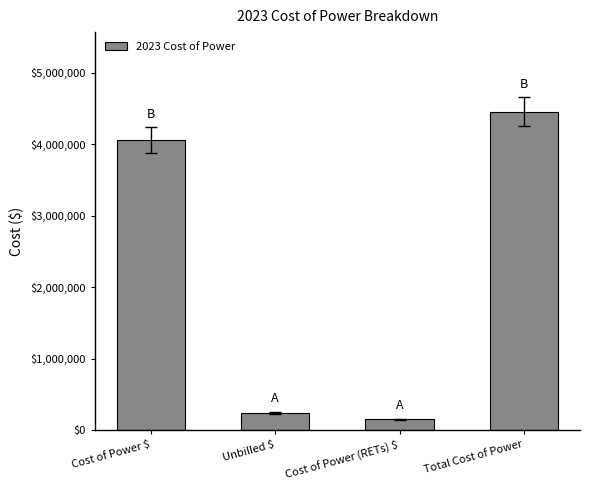

What position from the right is Cost of Power $?

4